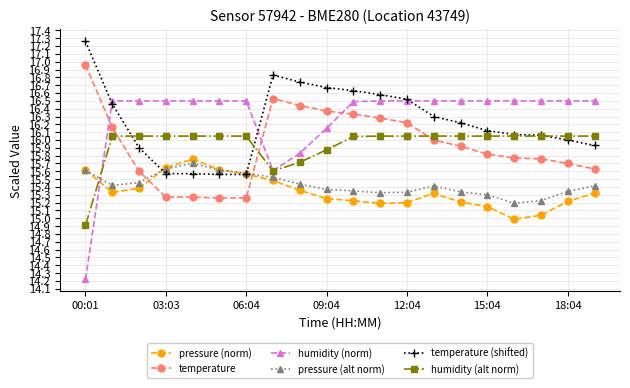

What is the value of the temperature point at the 12th from the left?

16.3